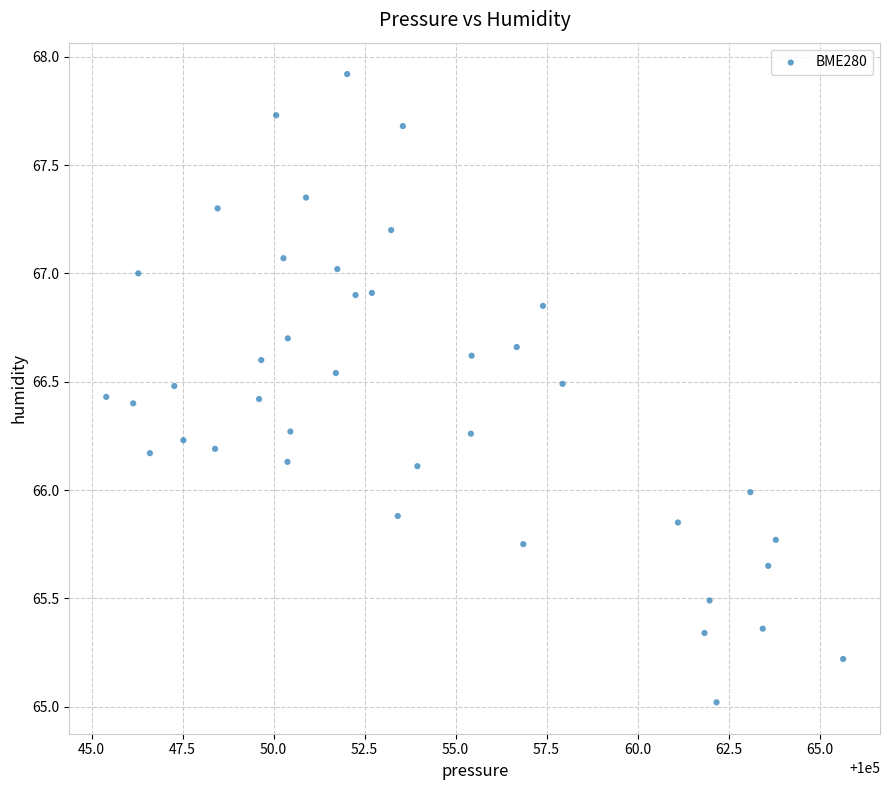

What is the range of Y values (max minus min)?

2.9